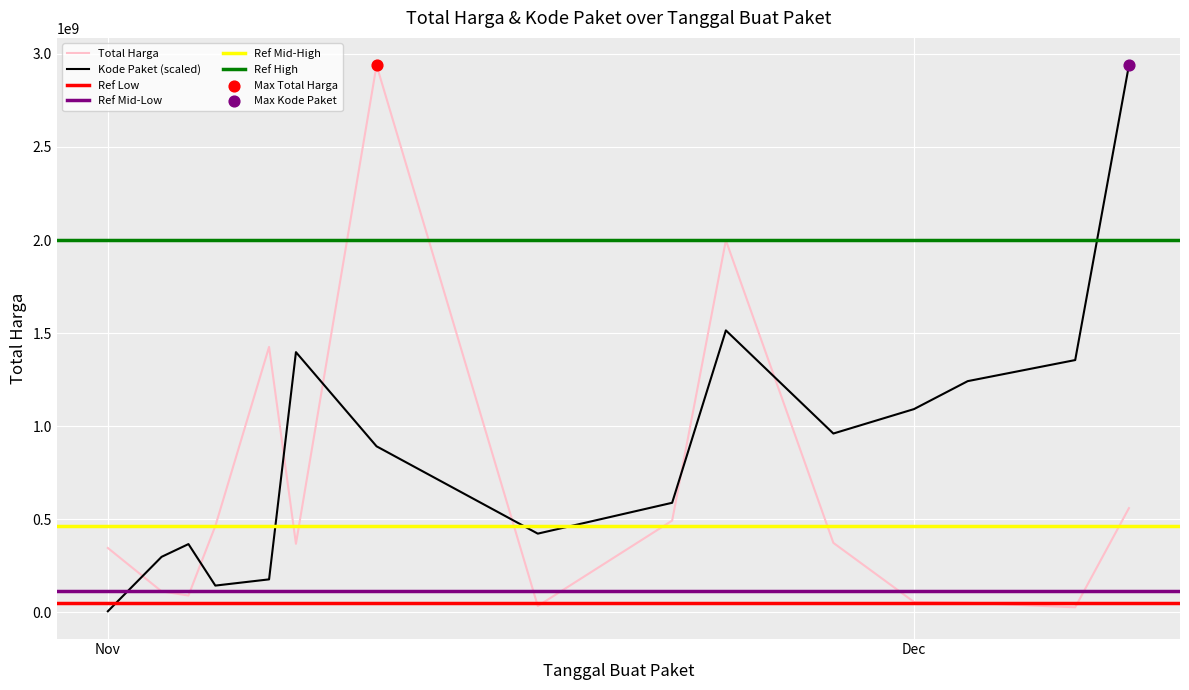

Which series contains the lowest Y value?

Kode Paket